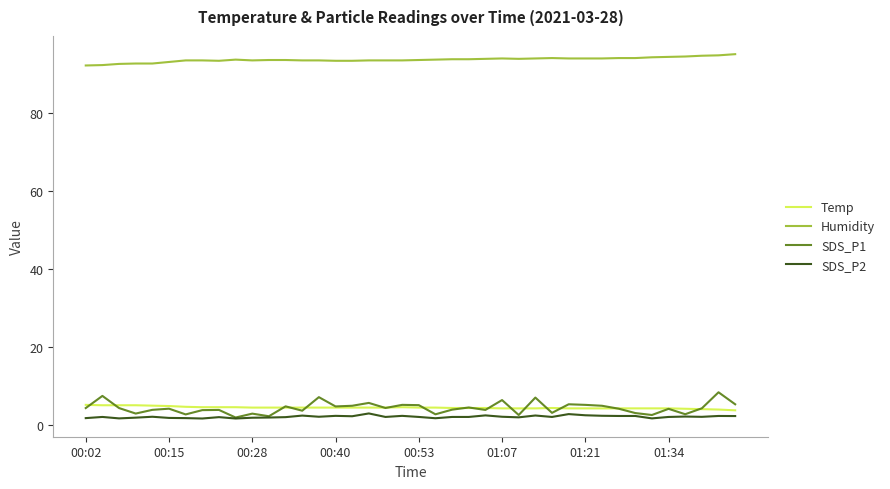

How many lines are shown in the chart?

4